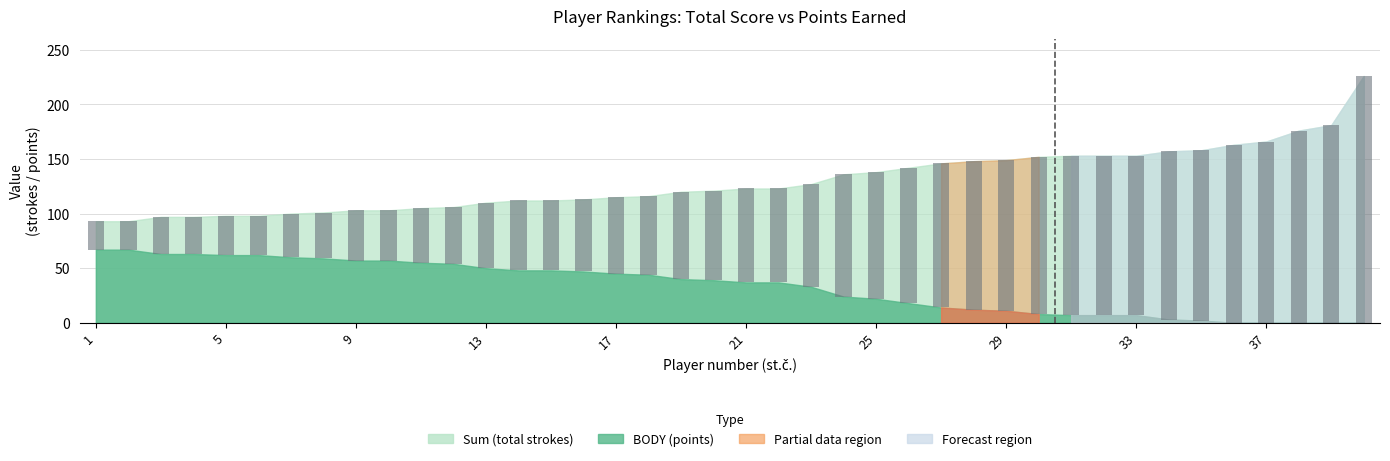

Does the chart contain stacked bars?

No